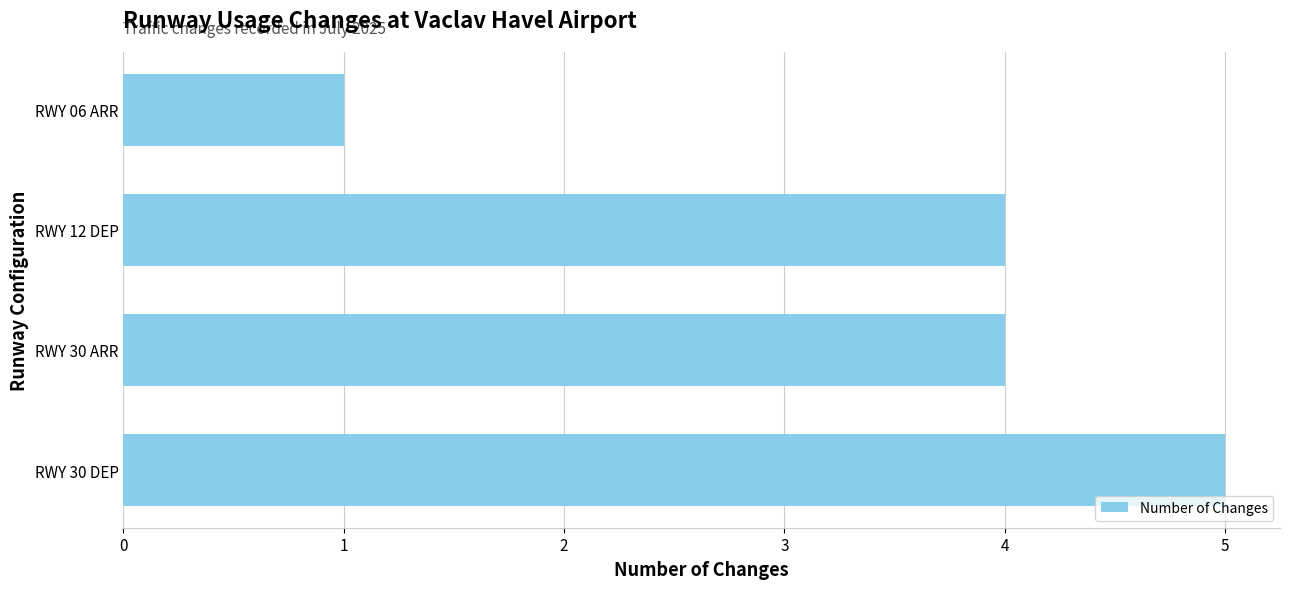

True or false: the data shows 5 at RWY 30 DEP.

True